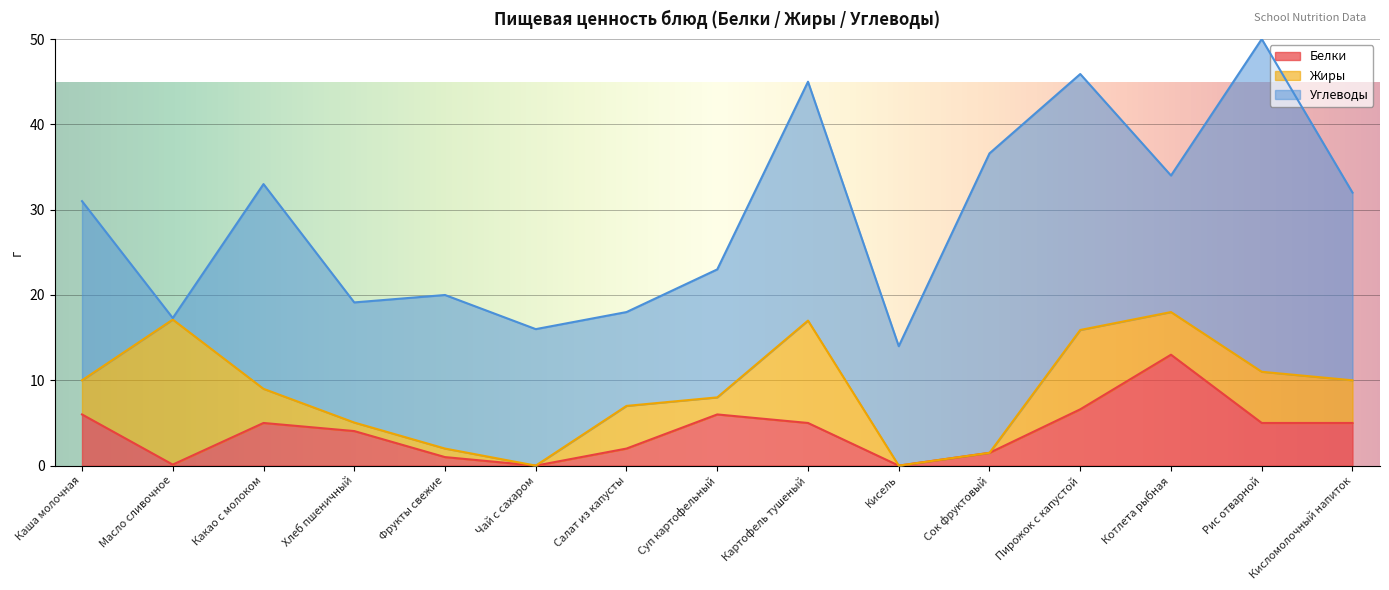

Count the number of data series in this chart.

3